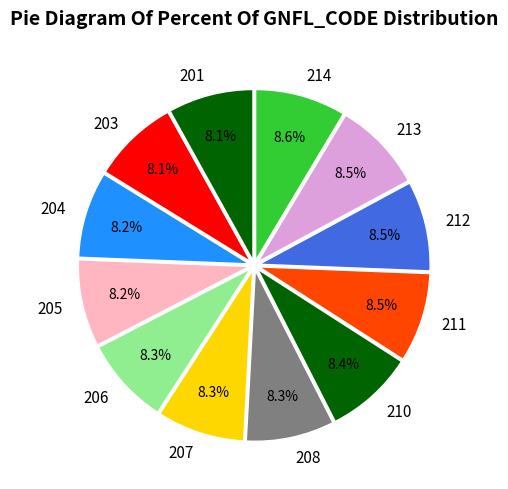

Count the number of slices in the pie.

12